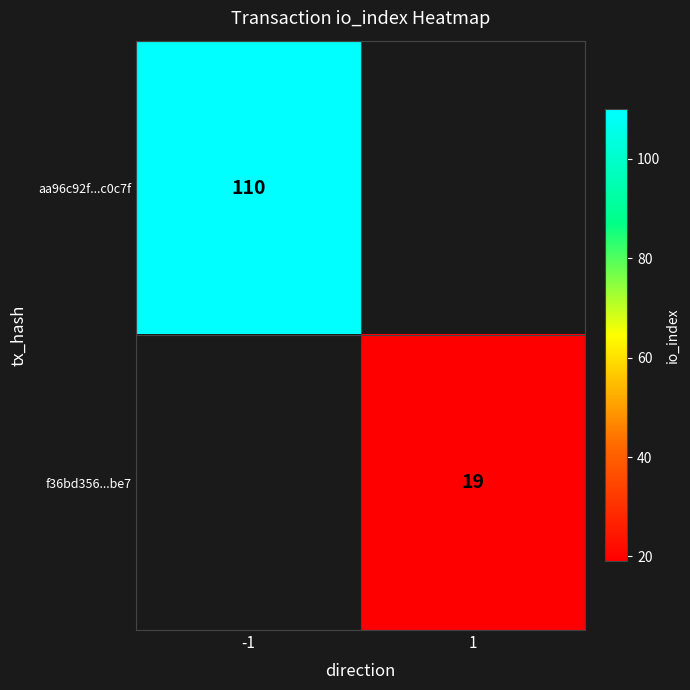

The aa96c92f...c0c7f series shows 110 at -1. True or false?

True